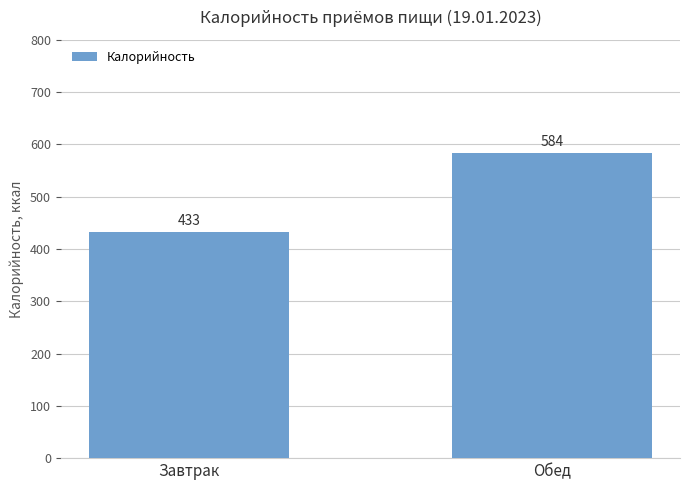

What is the difference between the maximum and minimum values?

151